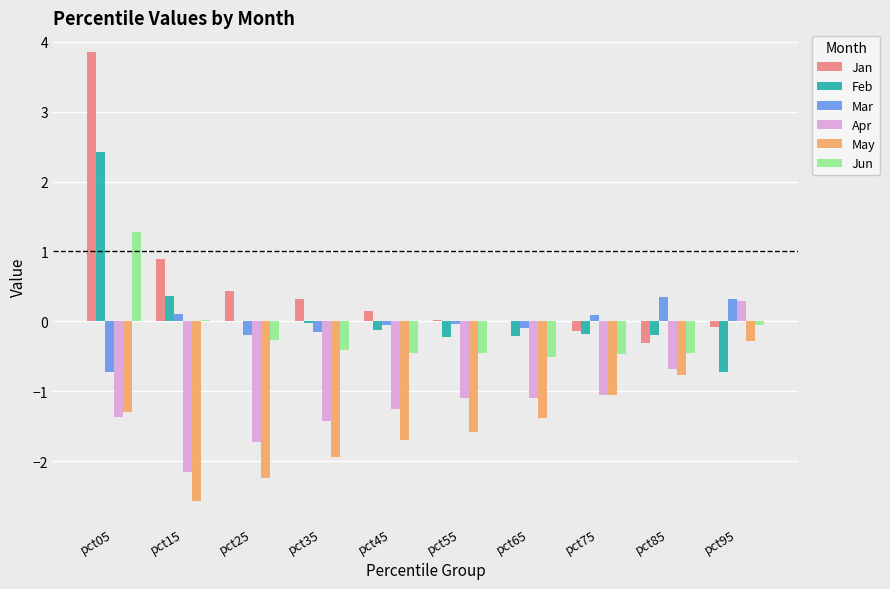

The May series shows -1.3 at pct85. True or false?

False